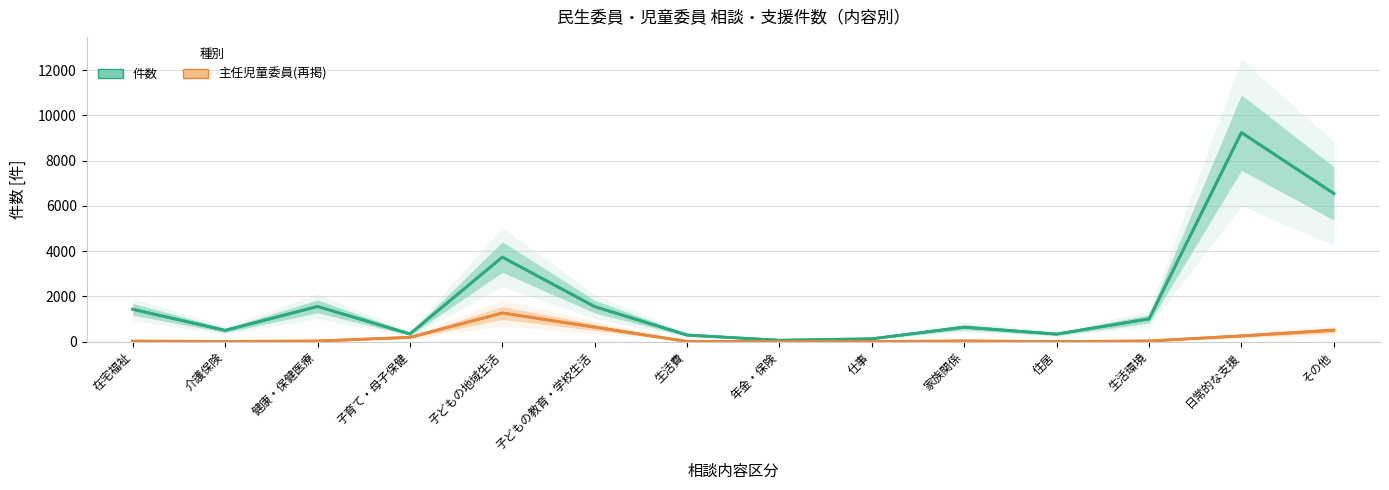

Which has a higher value, 住居 or 子どもの教育・学校生活?

子どもの教育・学校生活